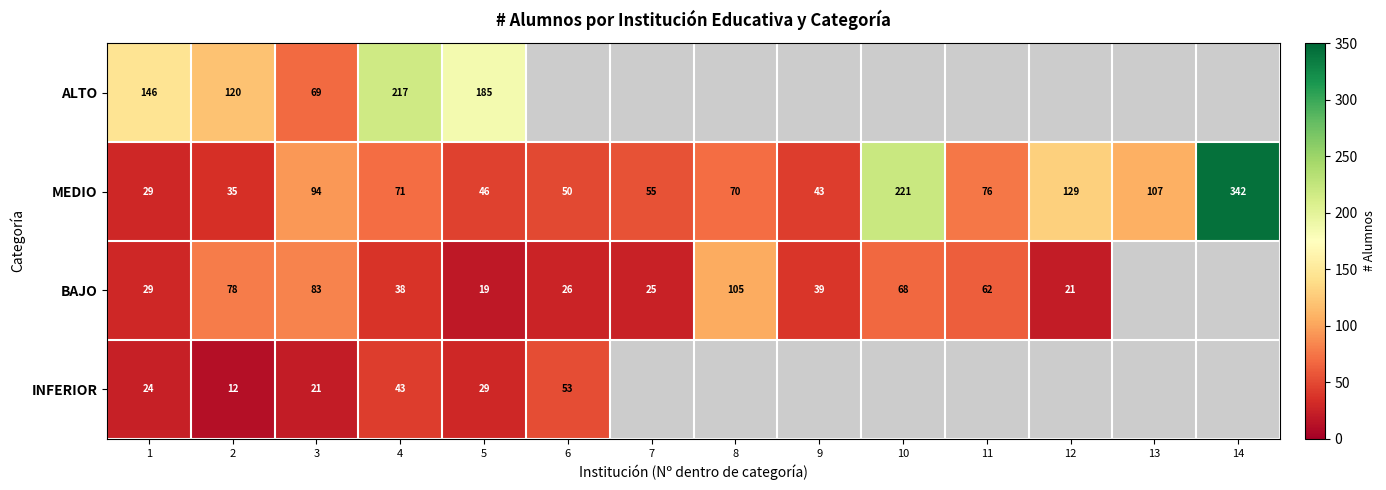

At which label does MEDIO first exceed 71?

3